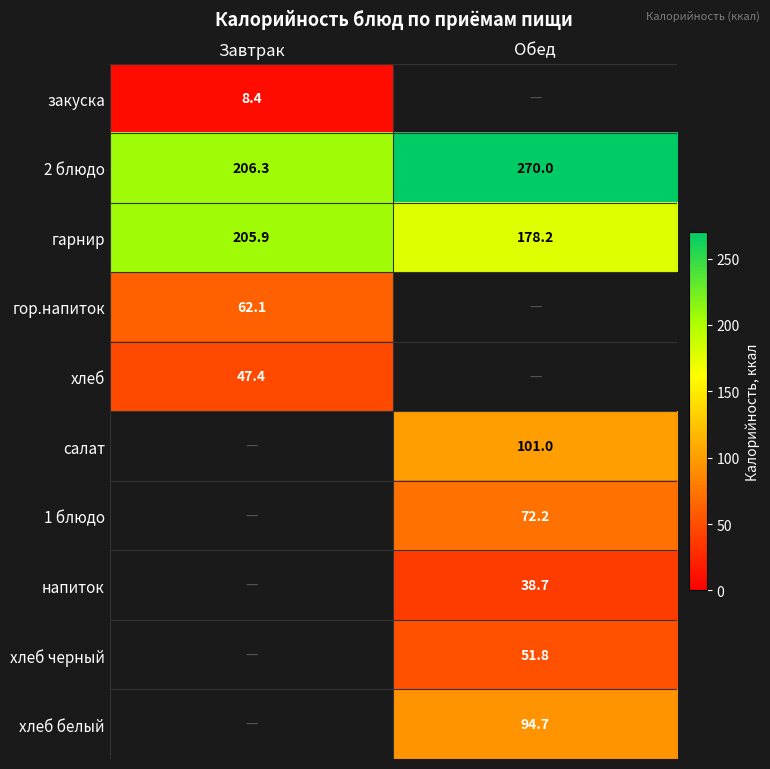

The хлеб series shows 47.4 at Завтрак. True or false?

True